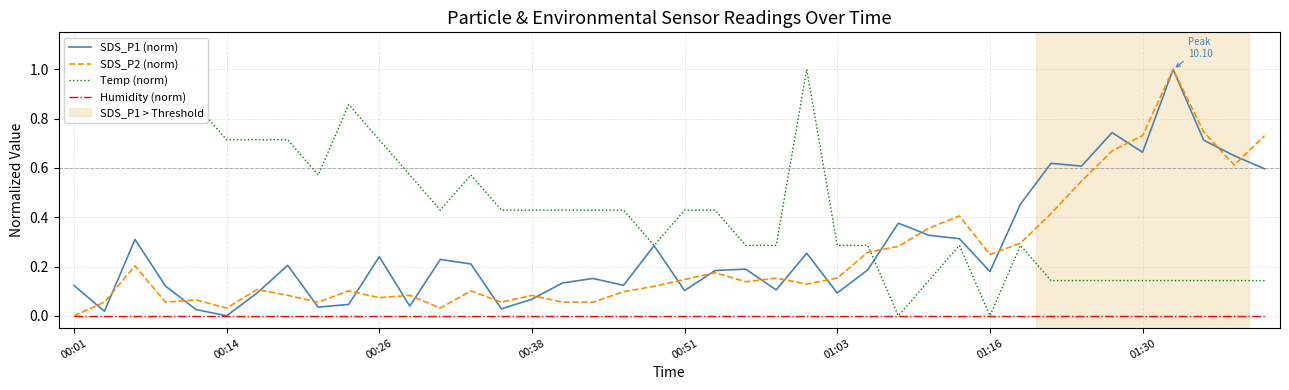

How many categories are shown in the chart?

40